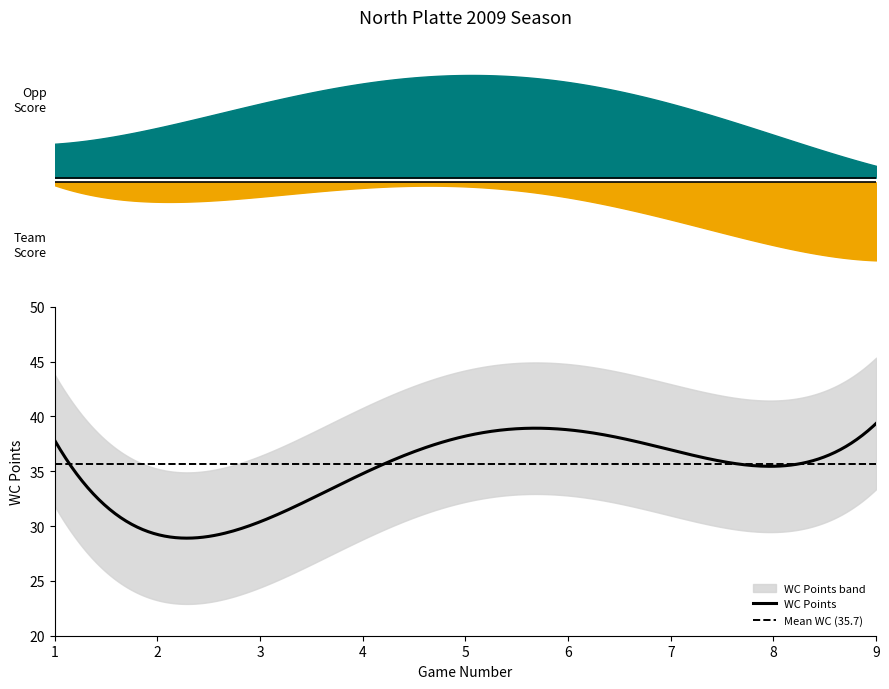

Between 4 and 9, which series saw the biggest shift?

Opp Score